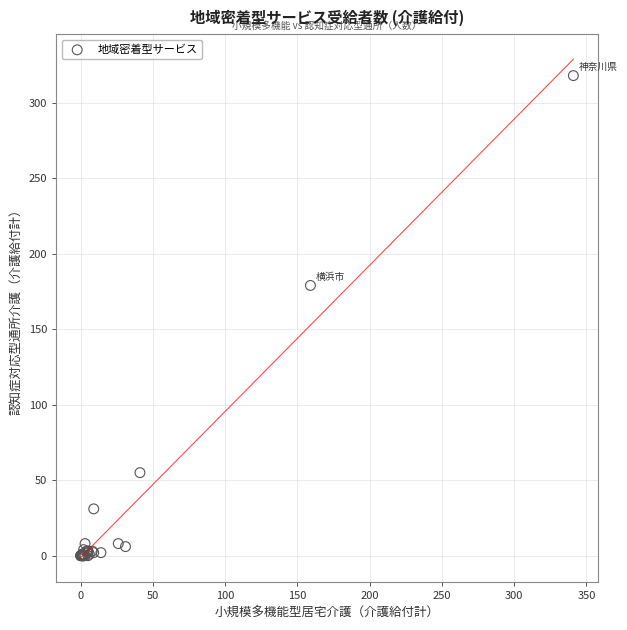

What Y value in the scatter plot is closest to 159?

179